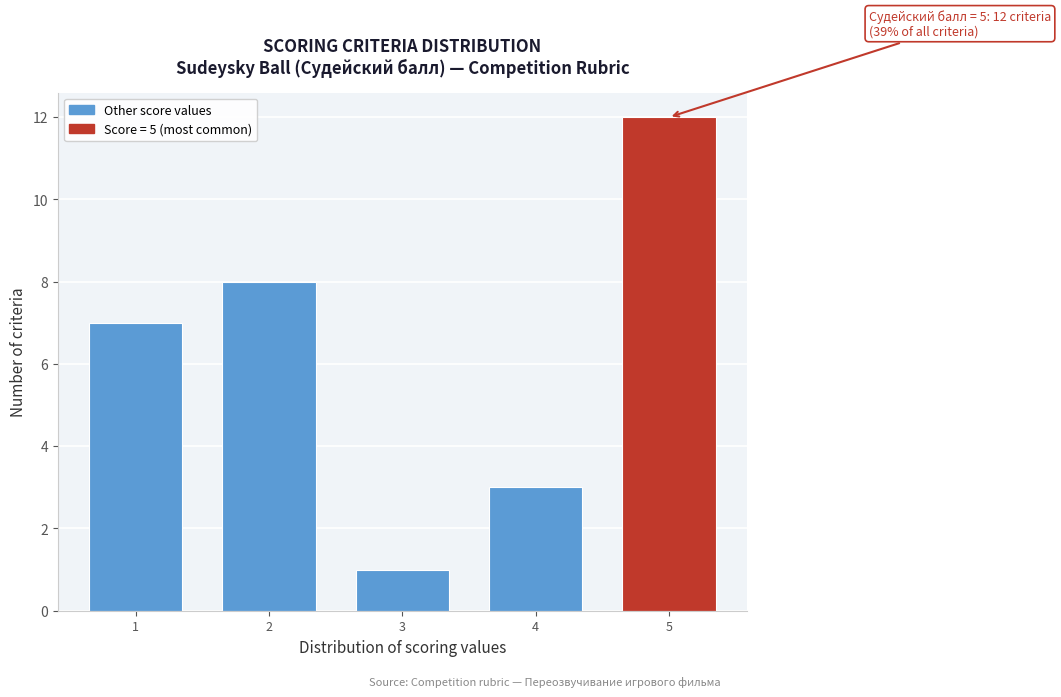

Reading left to right, list all the values displayed in this chart.

7	8	1	3	12